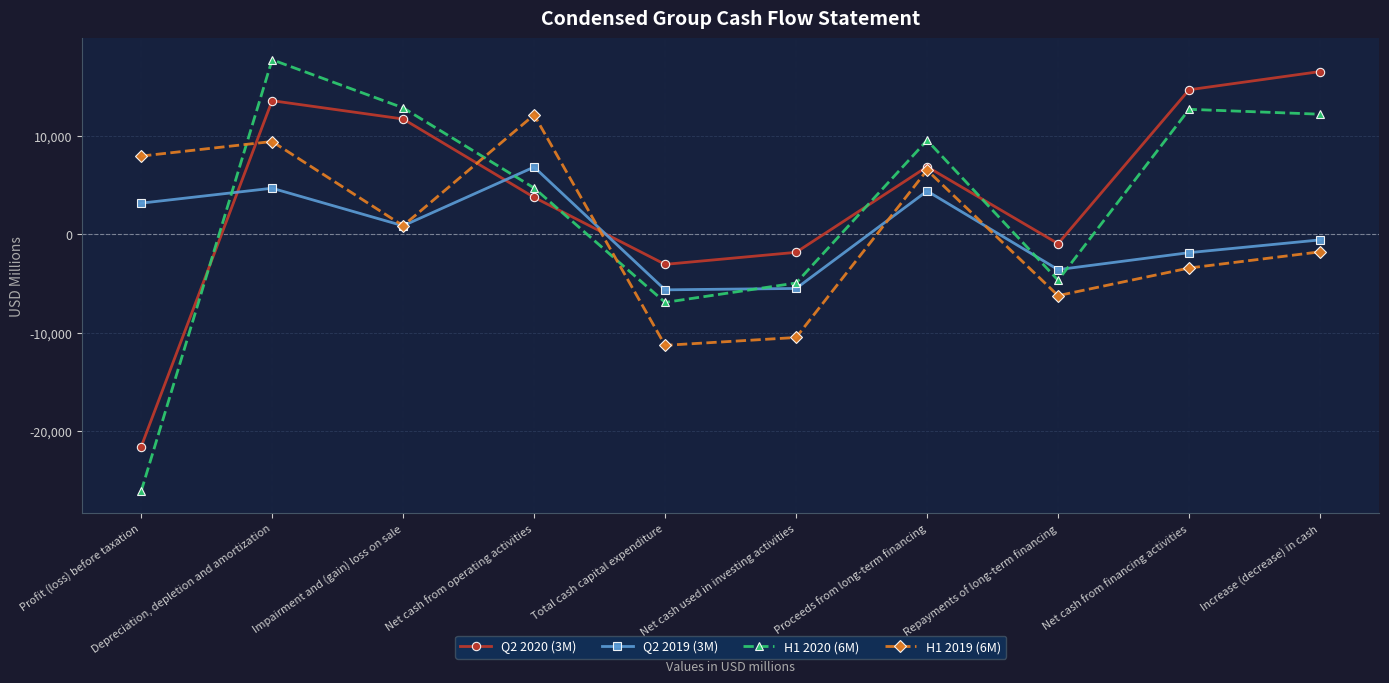

What is the value of the Q2 2019 (3M) point at the 5th from the left?

-5654